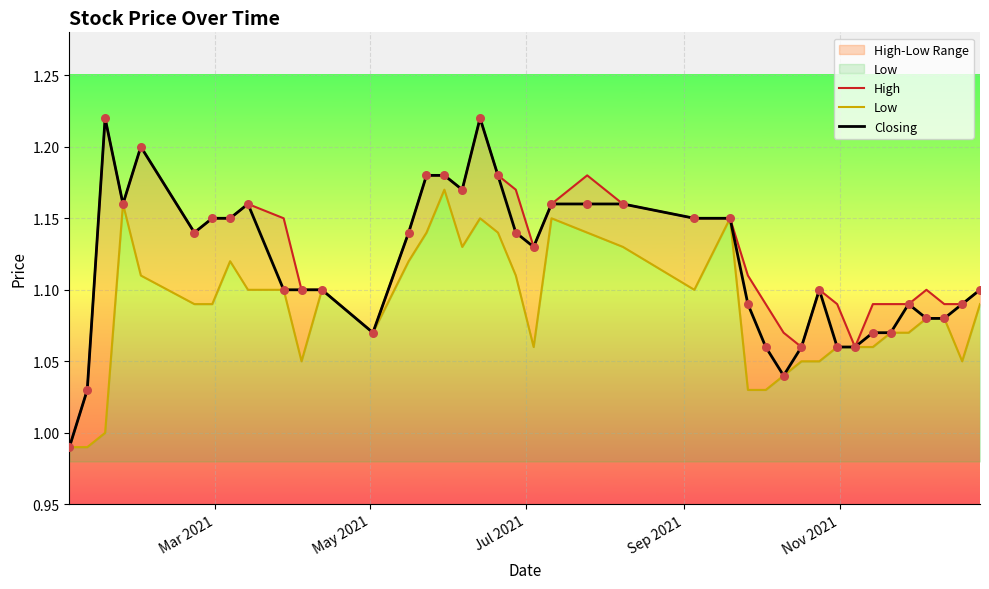

Which series reaches the minimum Y coordinate?

High